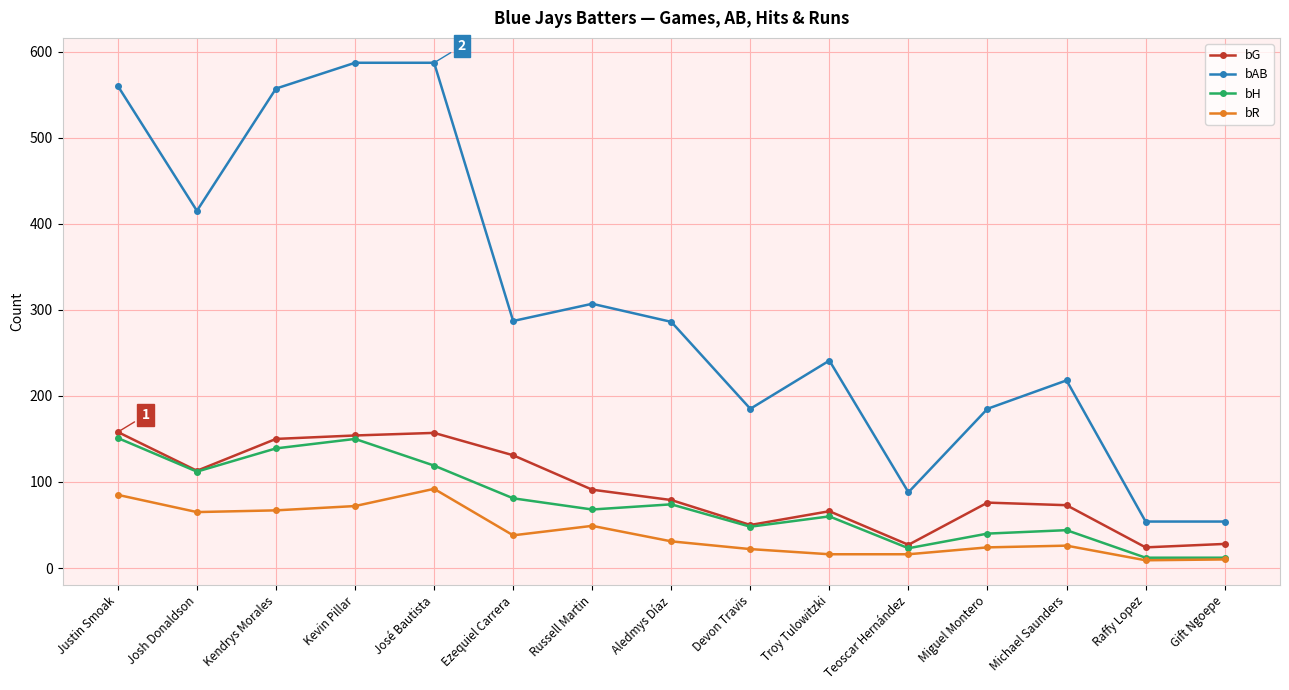

Rank the series at Michael Saunders from highest to lowest value.

bAB, bG, bH, bR